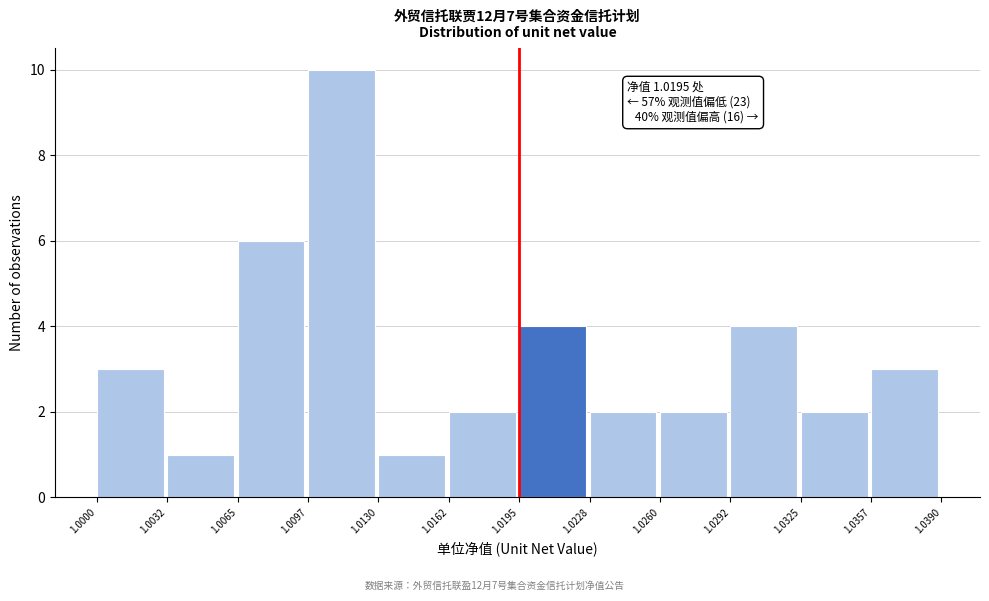

Which range on the x-axis has the tallest bar?

1.0097 to 1.0130